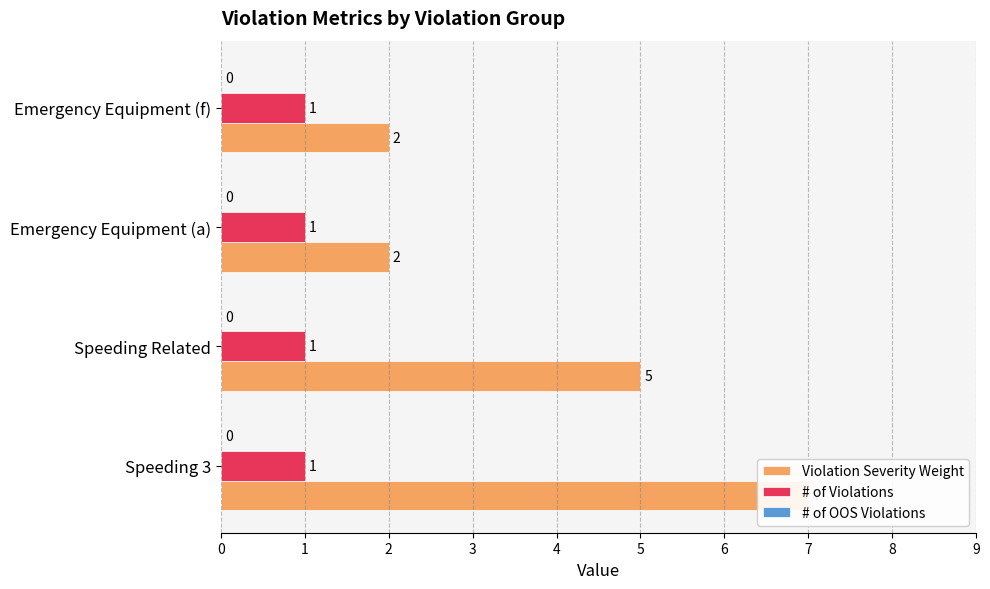

The value of Violation Severity Weight at Speeding Related is 5.0. True or false?

True